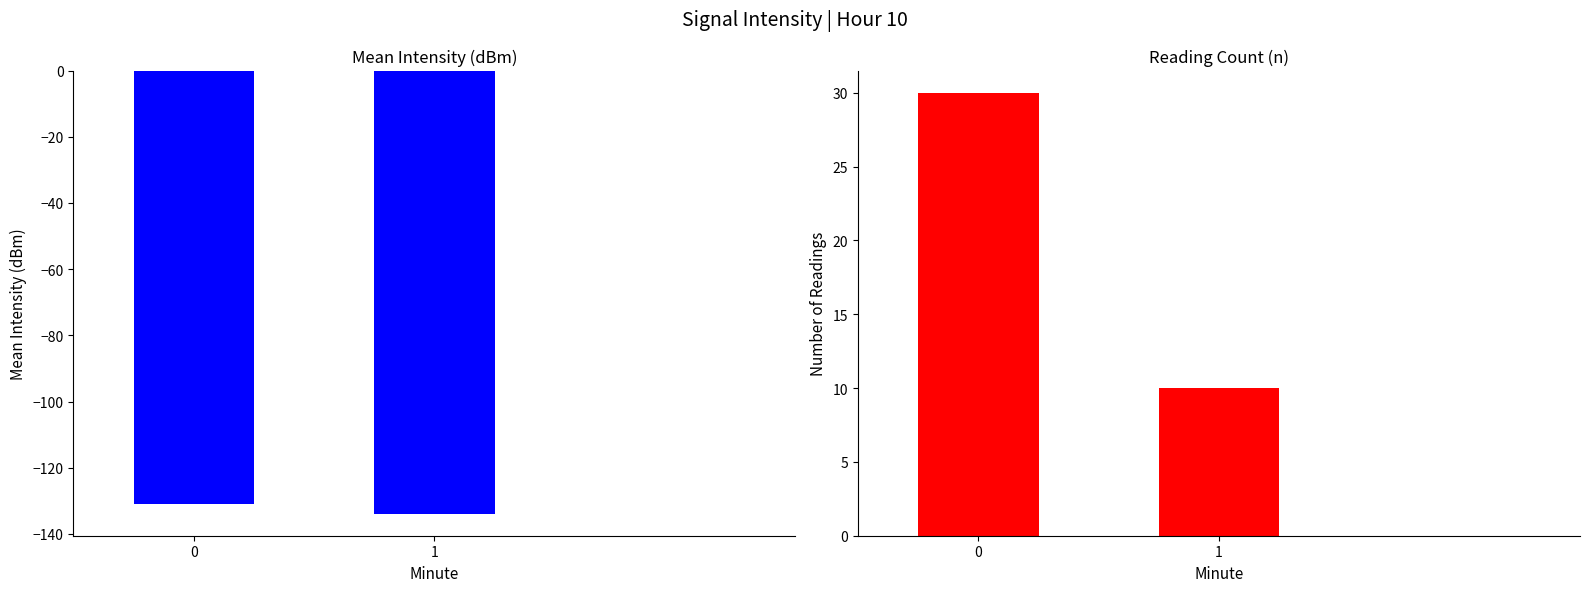

Reading left to right, list all the values displayed in this chart.

Mean Intensity (dBm): -131.0	-133.9
Count of Readings: 30.0	10.0